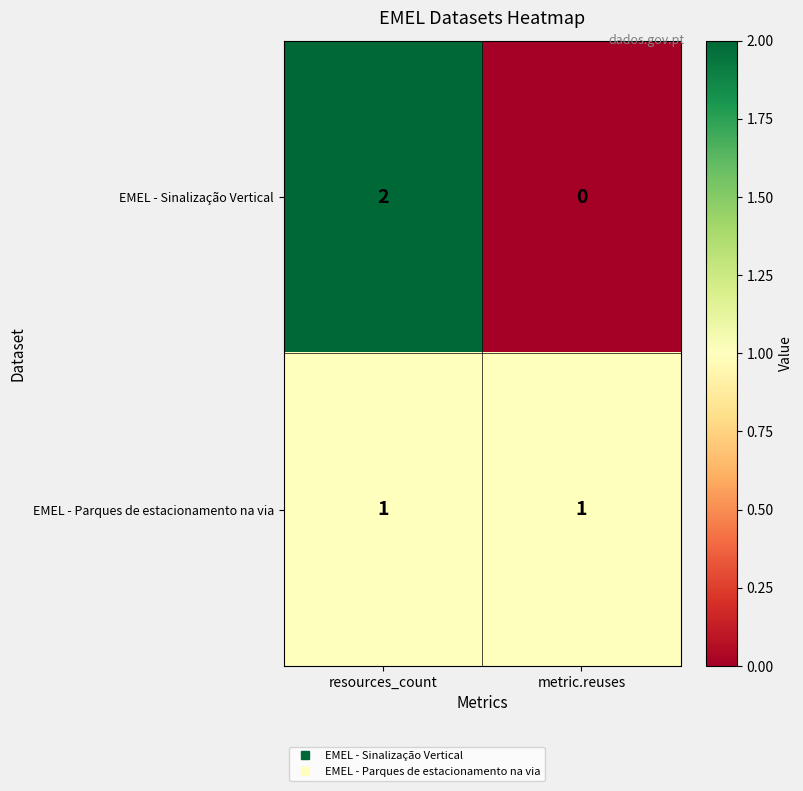

The EMEL - Sinalização Vertical series shows 2 at resources_count. True or false?

True